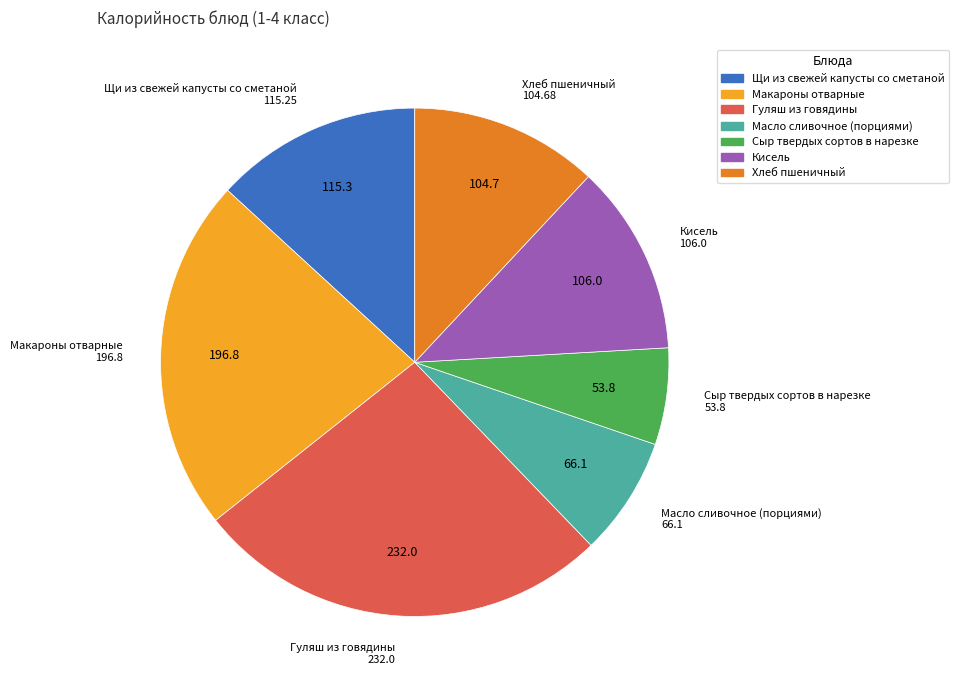

How many slices are in this pie chart?

7